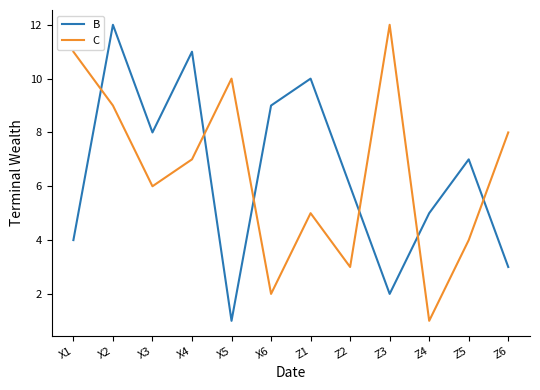

How many lines are shown in the chart?

2